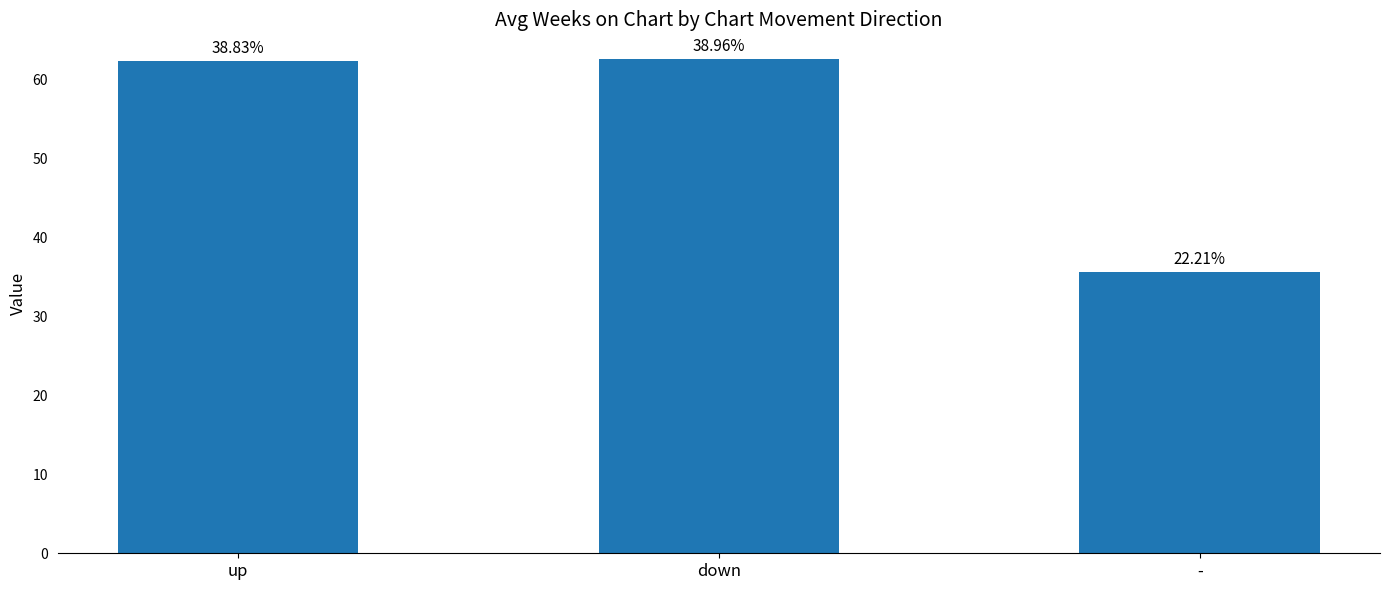

Rank the categories by value from highest to lowest.

down, up, -